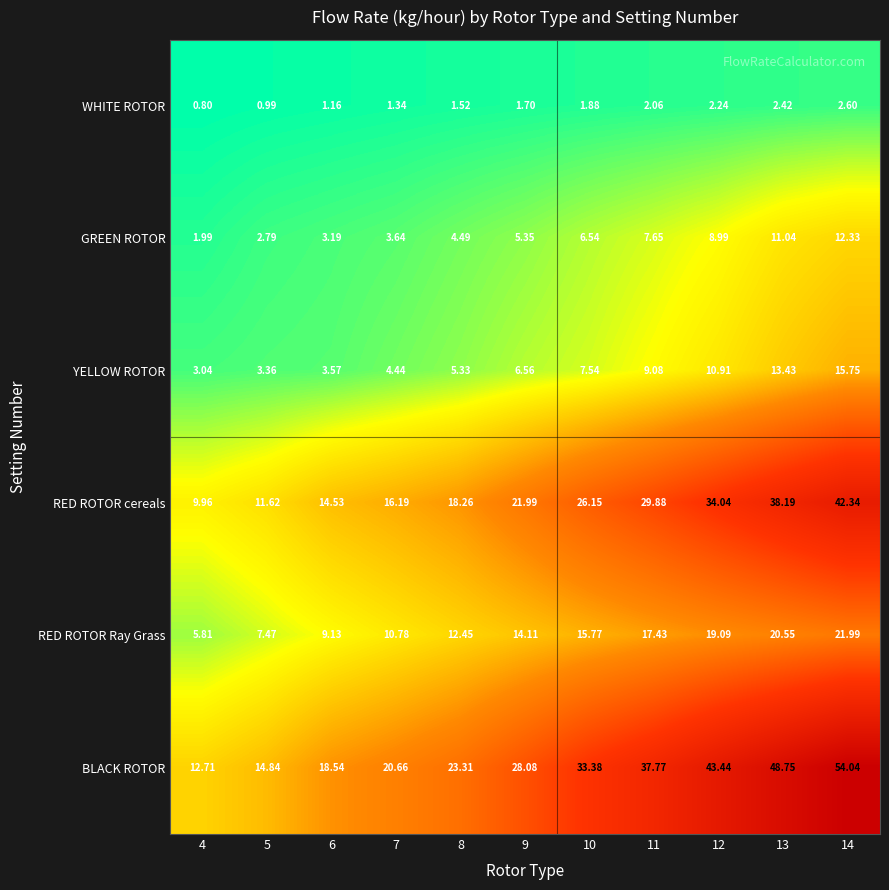

Count the number of data series in this chart.

6